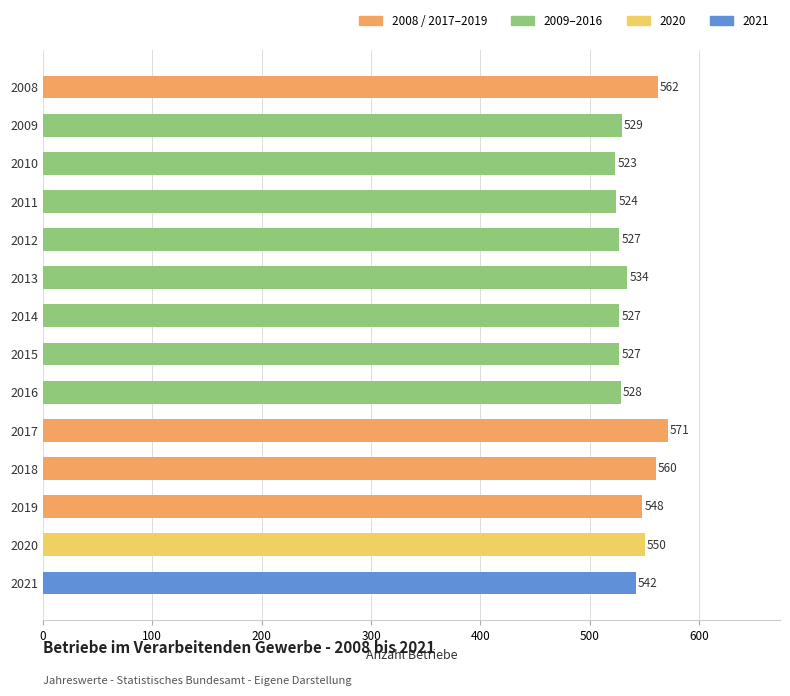

What is the average value?

539